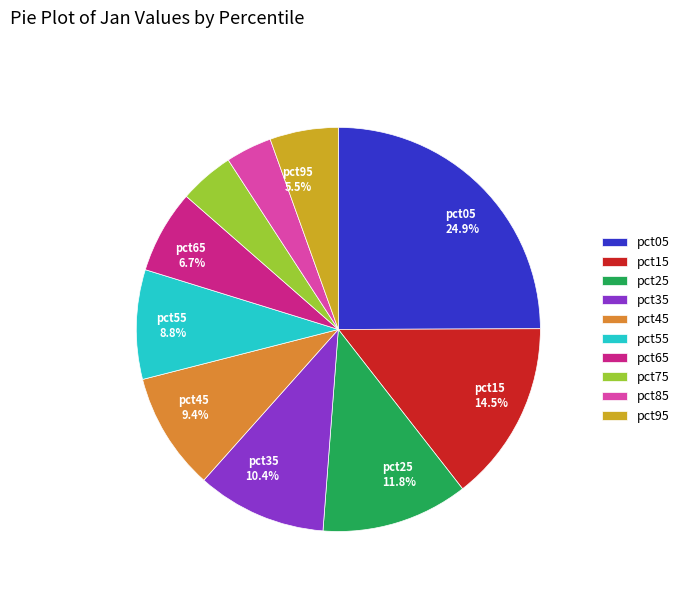

To the nearest percent, what percentage of the pie is pct75?

4%